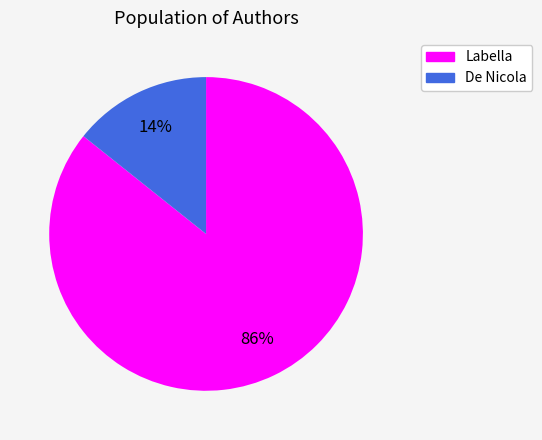

Which category has the smallest portion of the pie?

De Nicola